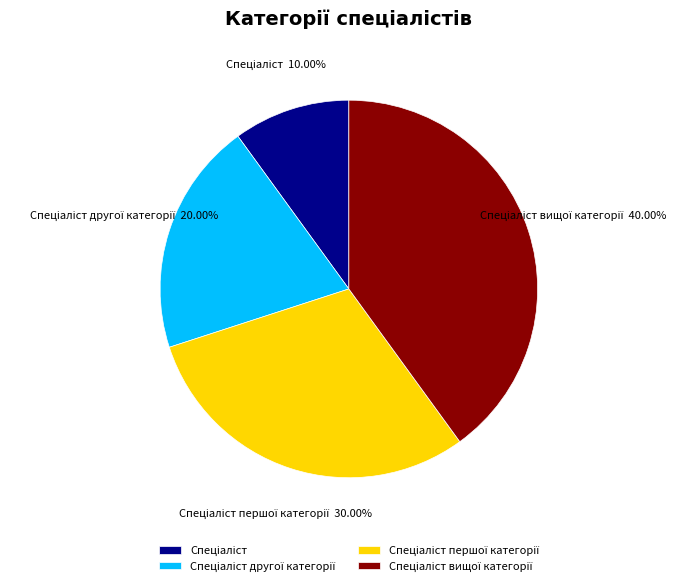

Is there any slice that represents more than half of the pie?

No